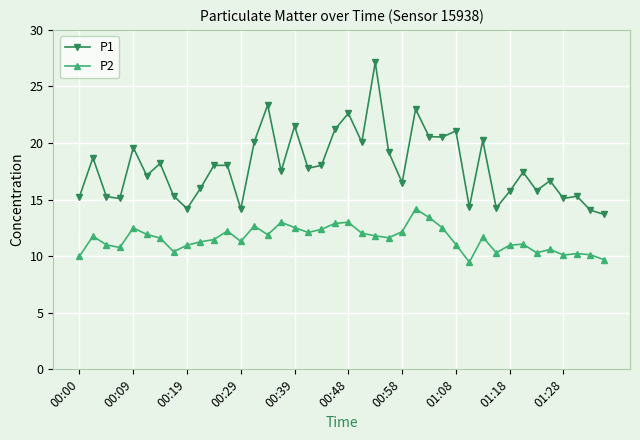

True or false: P2 and P1 intersect in this chart.

False